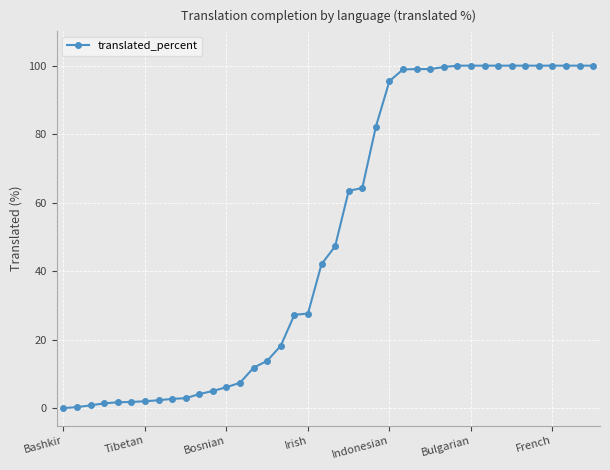

How many data points are above 47?

20